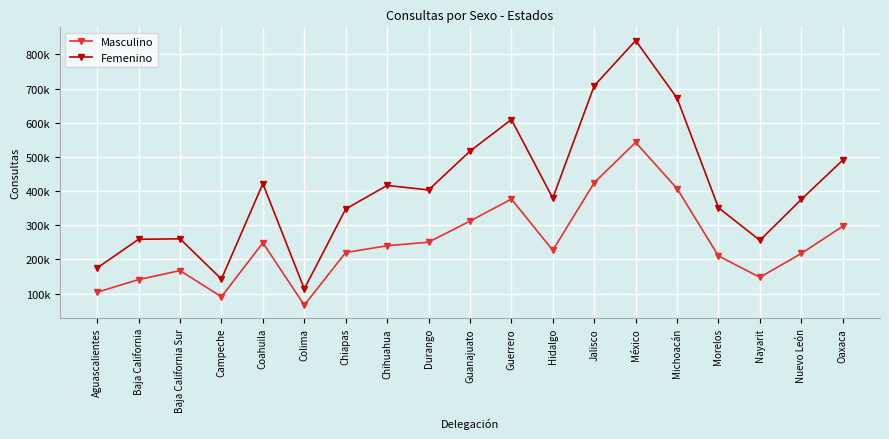

What is the value of the Femenino point at the 5th from the left?

421.8